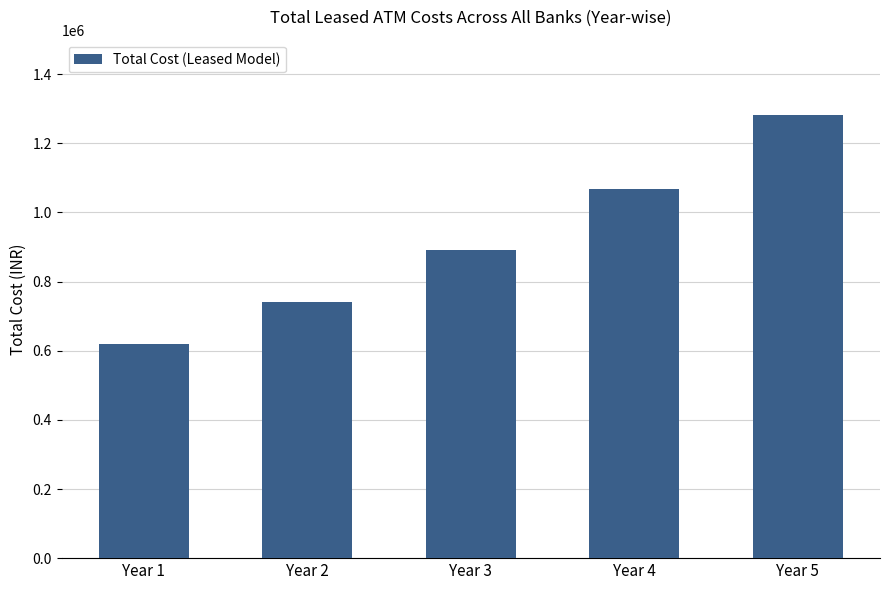

List the labels in order of value, largest first.

Year 5, Year 4, Year 3, Year 2, Year 1